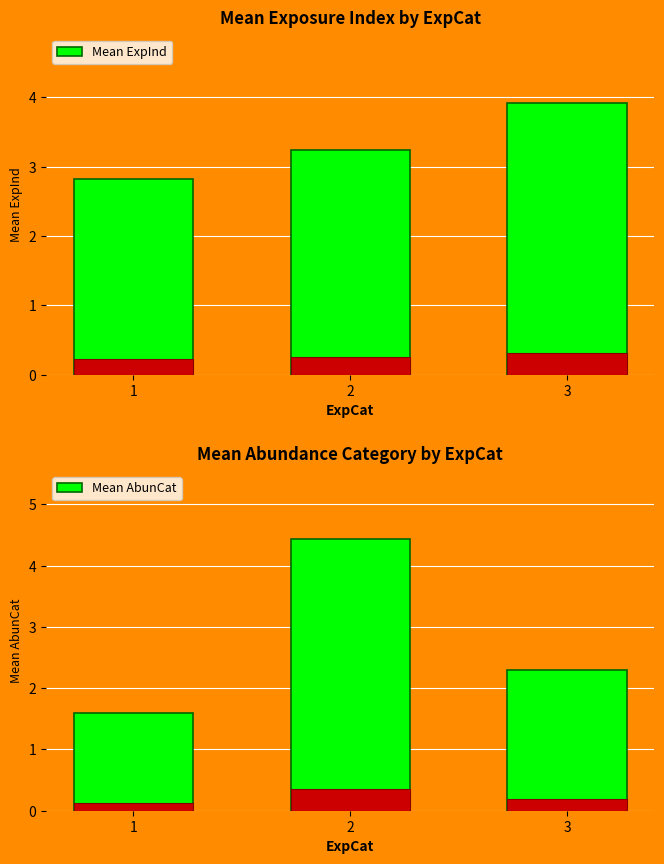

Where is Mean ExpInd nearest to the value 3?

1